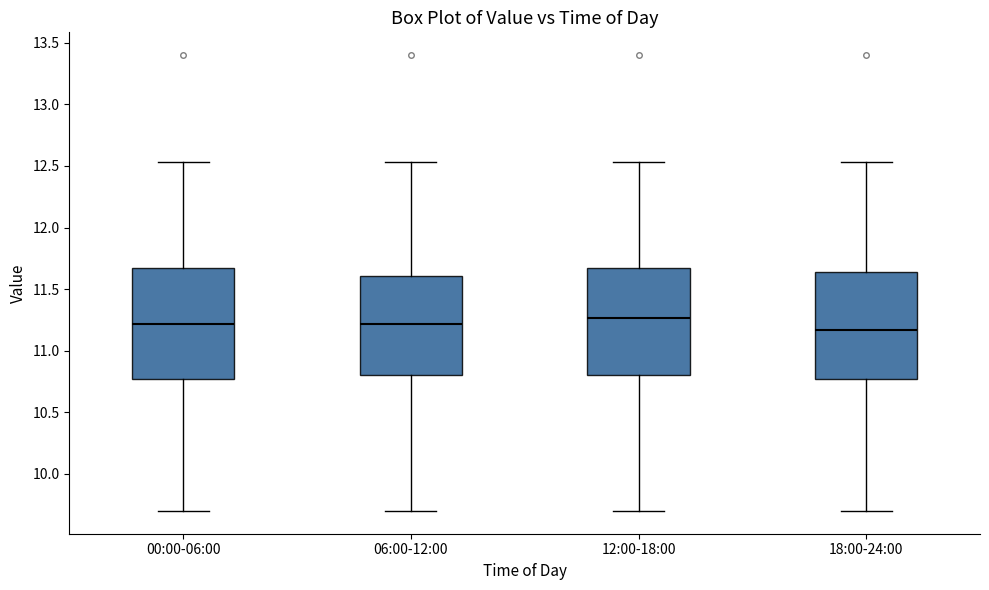

Reading left to right, read every box against the y-axis: the position of its median line, the range the box covers, and the ends of its whiskers. The values are not printed on the chart, so give them approximately, as read against the axis.

00:00-06:00: median 11.20, box 10.80 to 11.65, whiskers 9.70 to 12.55
06:00-12:00: median 11.20, box 10.80 to 11.60, whiskers 9.70 to 12.55
12:00-18:00: median 11.25, box 10.80 to 11.65, whiskers 9.70 to 12.55
18:00-24:00: median 11.15, box 10.80 to 11.65, whiskers 9.70 to 12.55